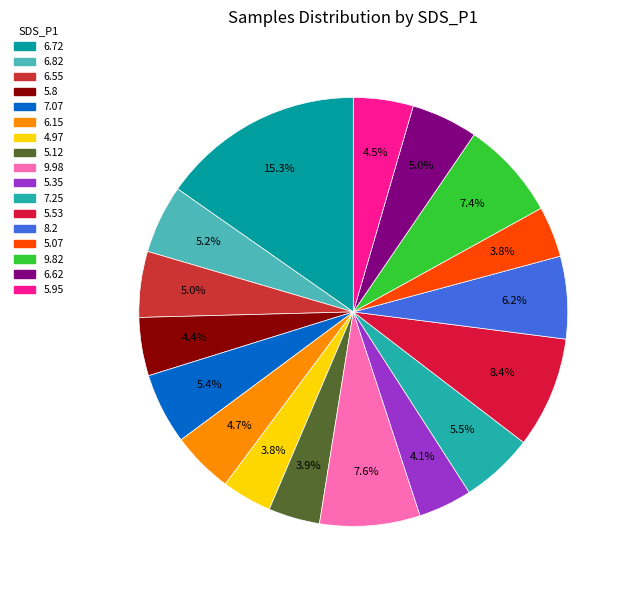

How many segments does this pie chart have?

17